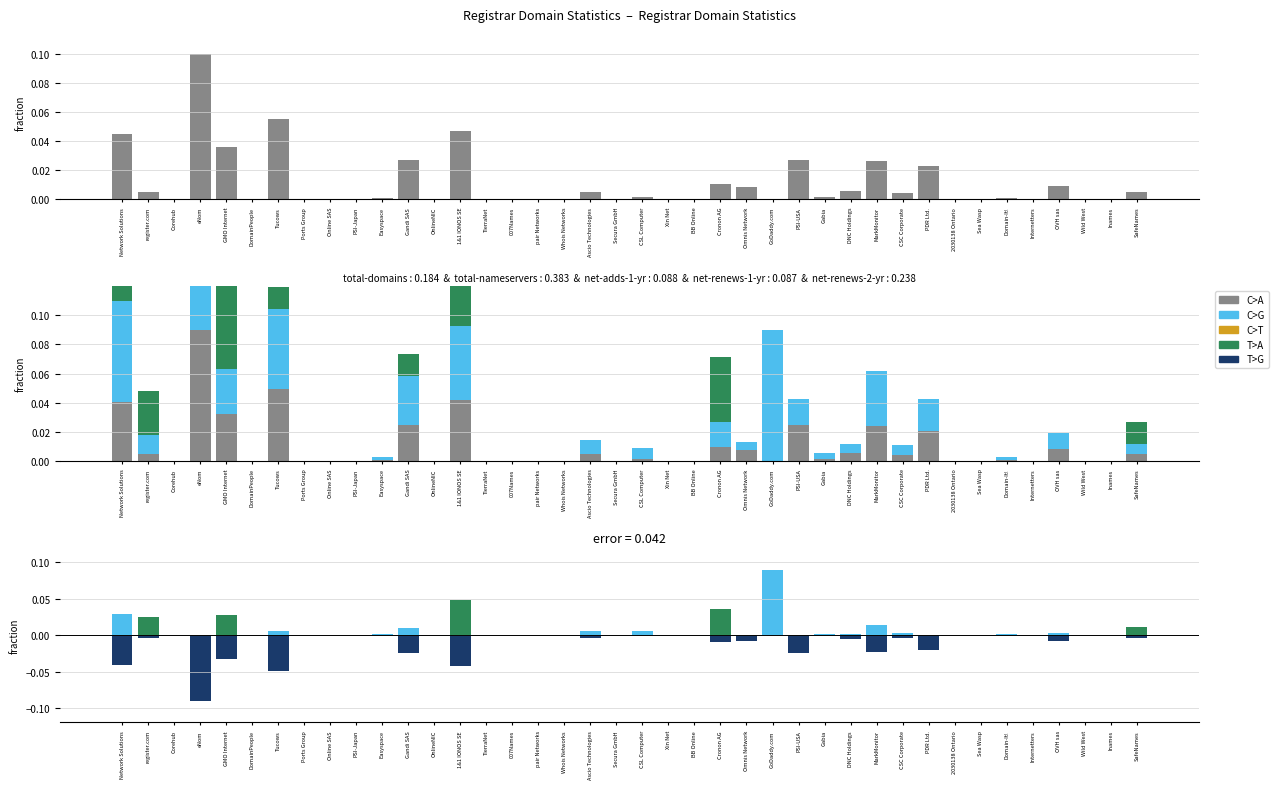

True or false: T>A has a value of -0.0 at pair Networks.

False